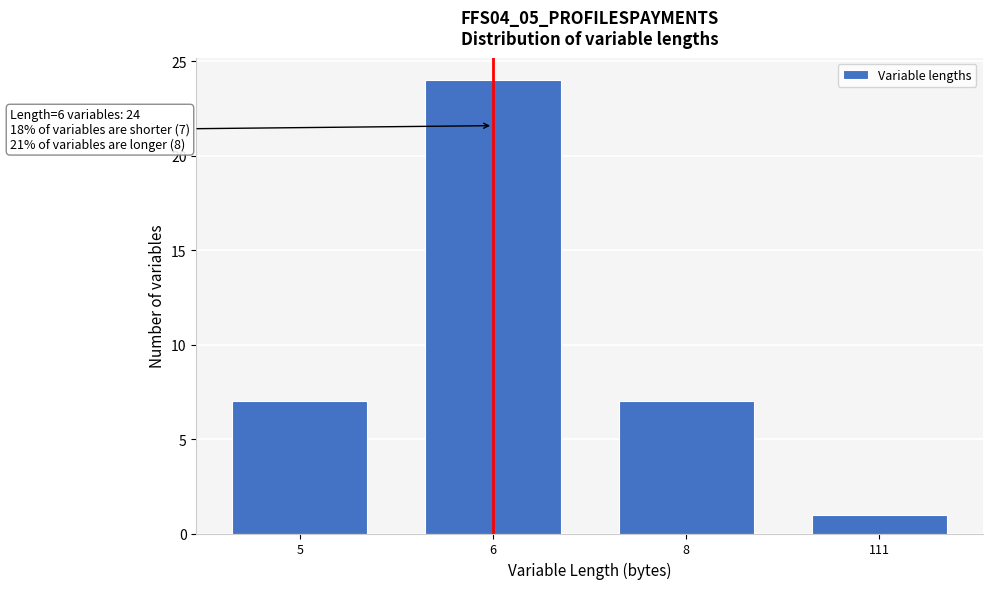

Reading right to left, extract all data points from this chart.

1	7	24	7